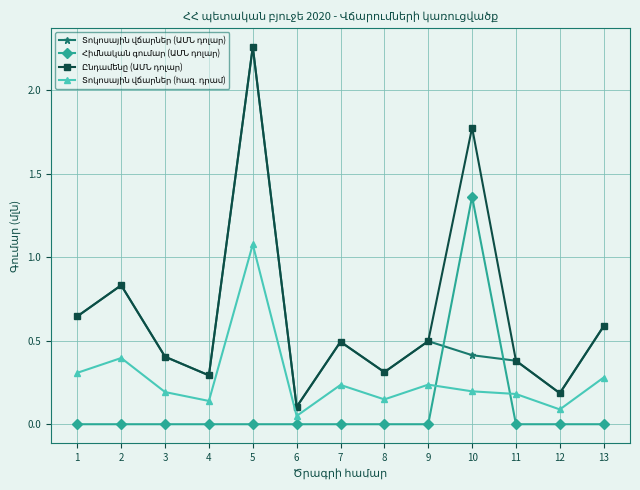

Which label corresponds to the largest value in the chart?

5